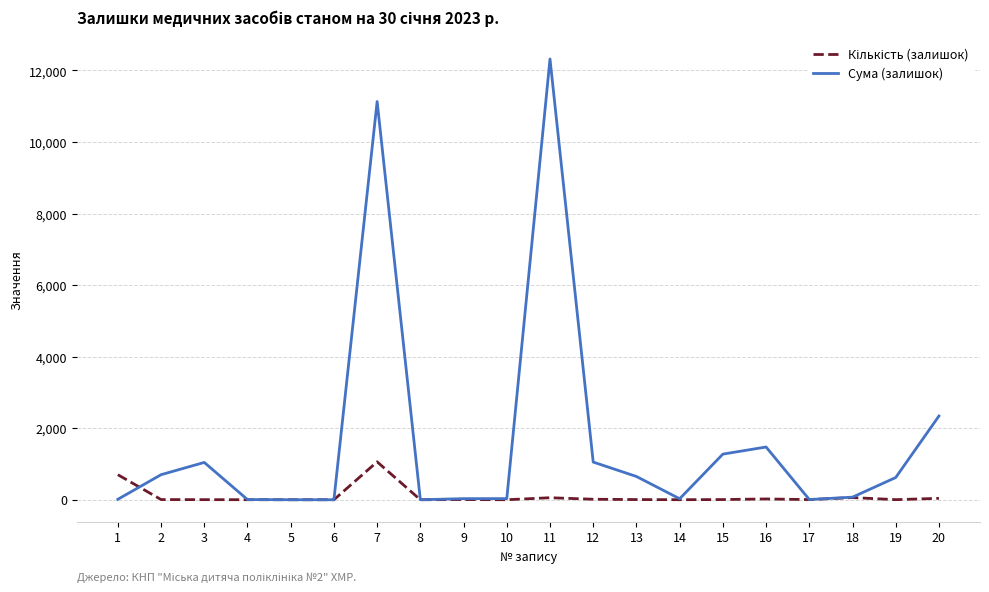

What is the sum of all Сума (залишок) values?

32788.9